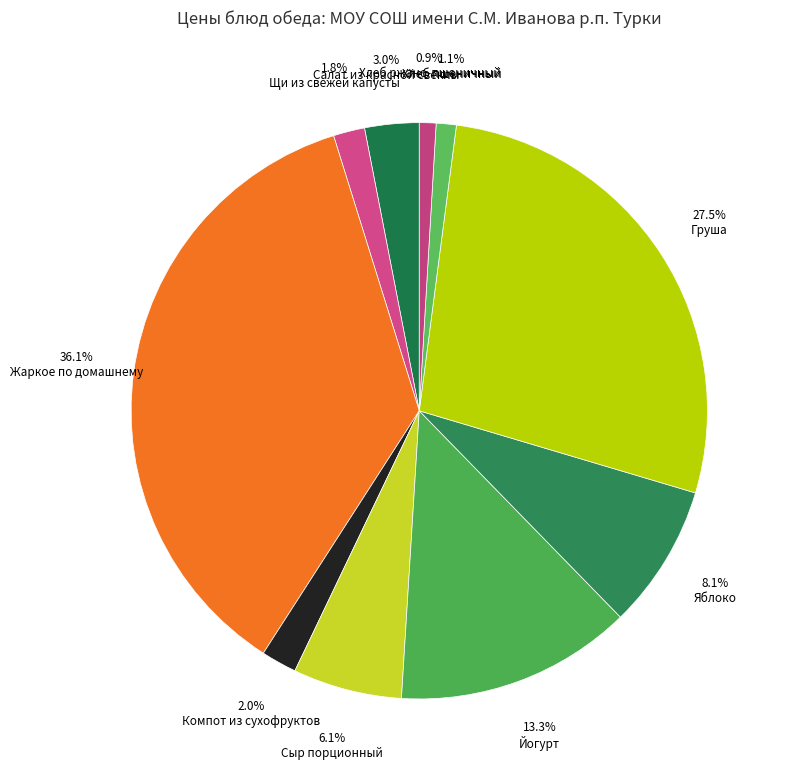

The Йогурт slice represents 21% of the pie. True or false?

False